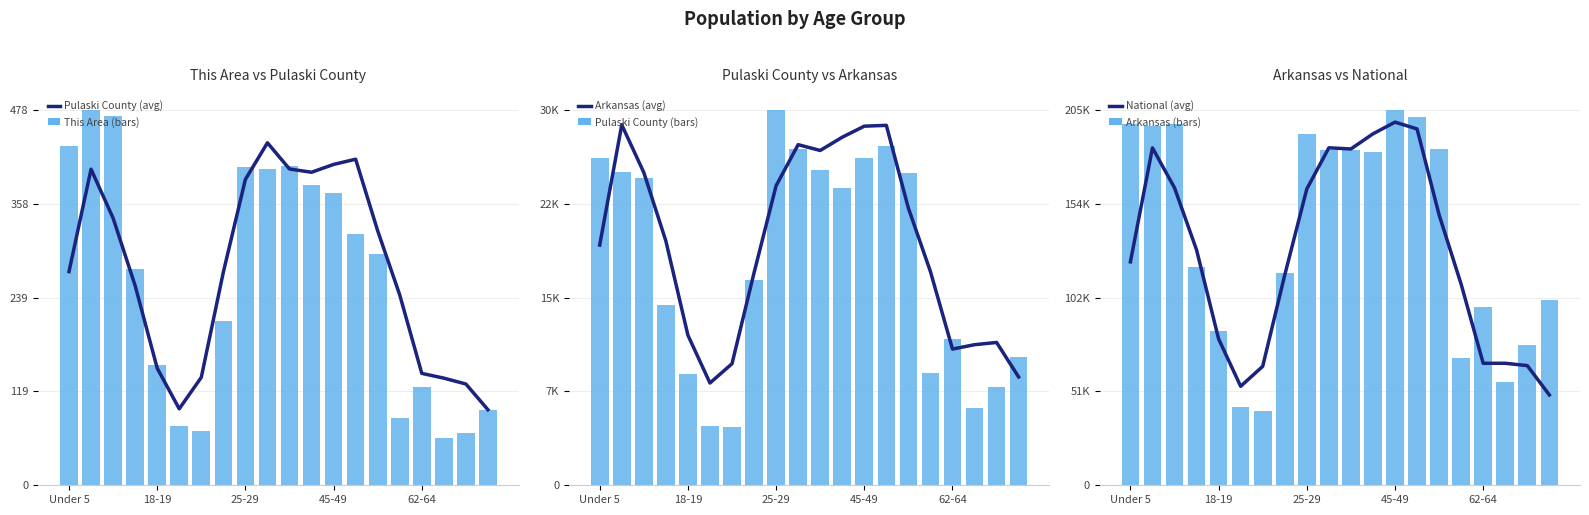

At how many categories does at least one series exceed 110006?

13